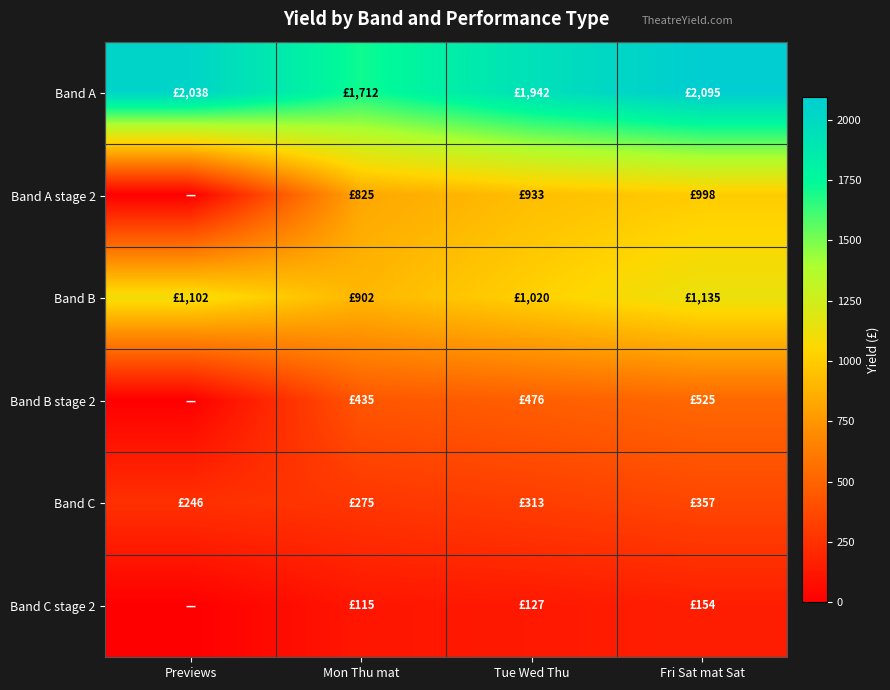

At Fri Sat mat Sat, list the series in order from largest to smallest.

Band A, Band B, Band A stage 2, Band B stage 2, Band C, Band C stage 2